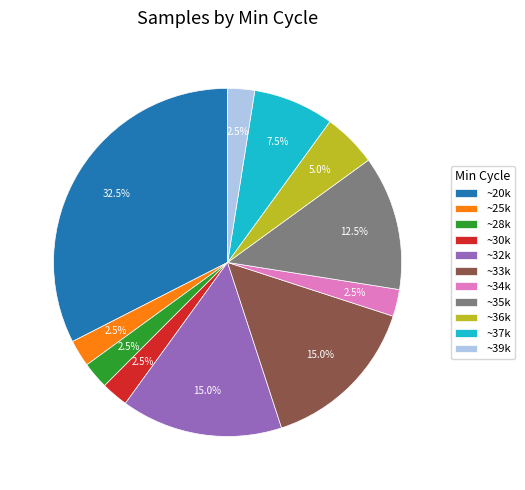

What is the largest slice in the pie chart?

~20k